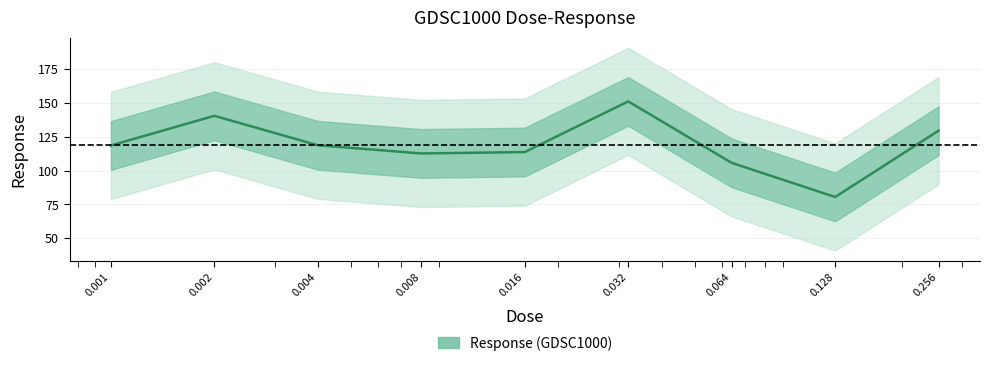

True or false: there are more than 2 points higher than both neighbors.

False